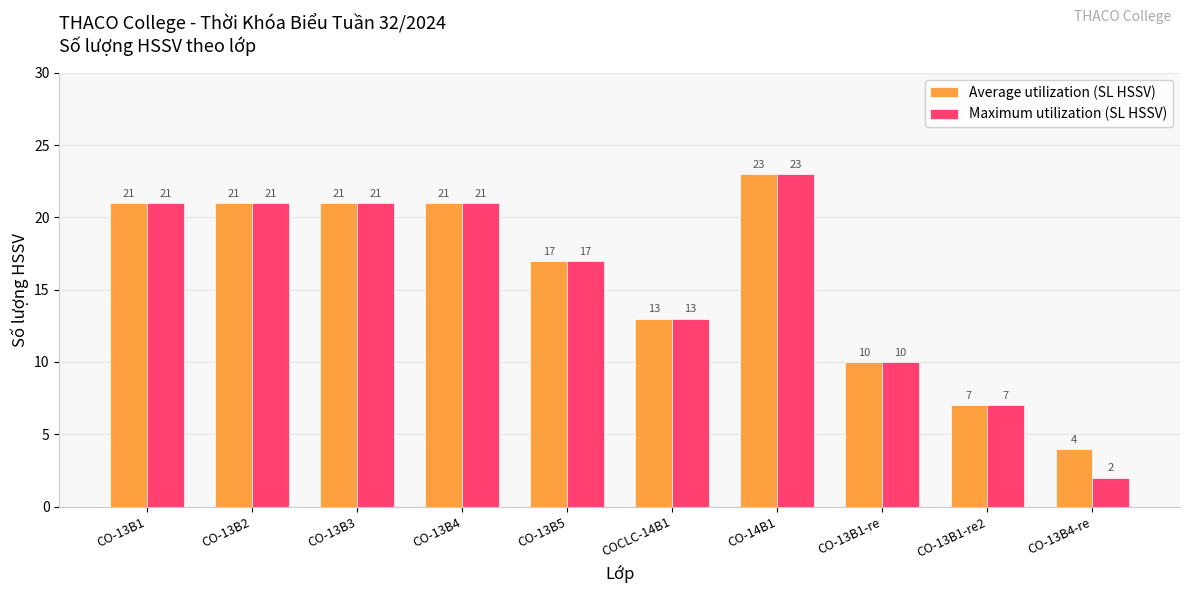

Reading left to right, list all the values displayed in this chart.

Average utilization (SL HSSV): CO-13B1=21	CO-13B2=21	CO-13B3=21	CO-13B4=21	CO-13B5=17	COCLC-14B1=13	CO-14B1=23	CO-13B1-re=10	CO-13B1-re2=7	CO-13B4-re=4
Maximum utilization (SL HSSV): CO-13B1=21	CO-13B2=21	CO-13B3=21	CO-13B4=21	CO-13B5=17	COCLC-14B1=13	CO-14B1=23	CO-13B1-re=10	CO-13B1-re2=7	CO-13B4-re=2